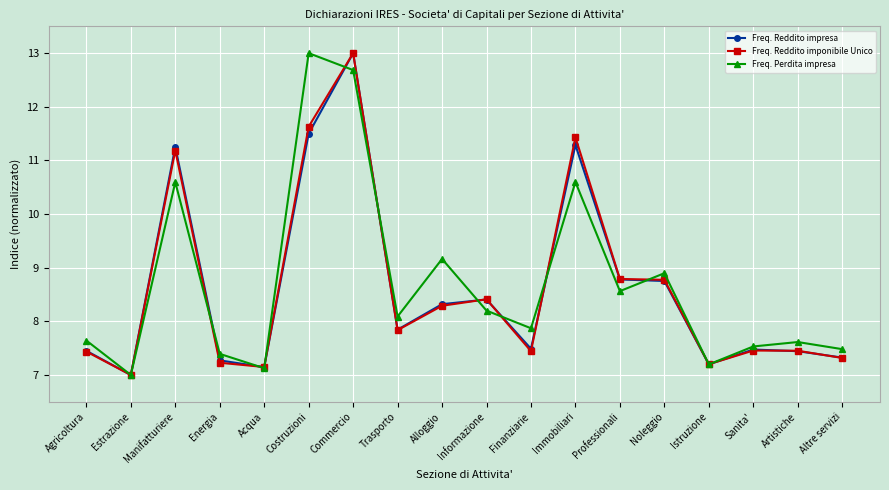

What is the approximate value of Freq. Reddito impresa at Altre servizi?

7.3